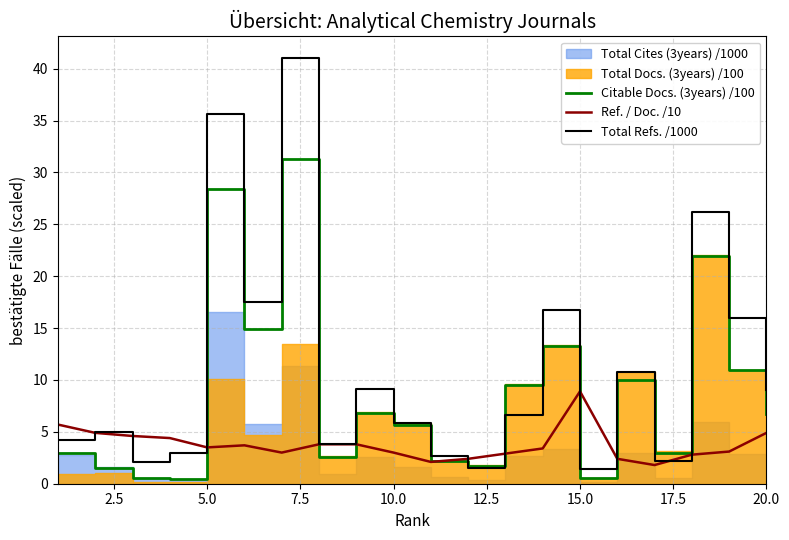

Which series has the widest spread of values?

Total Refs. /1000